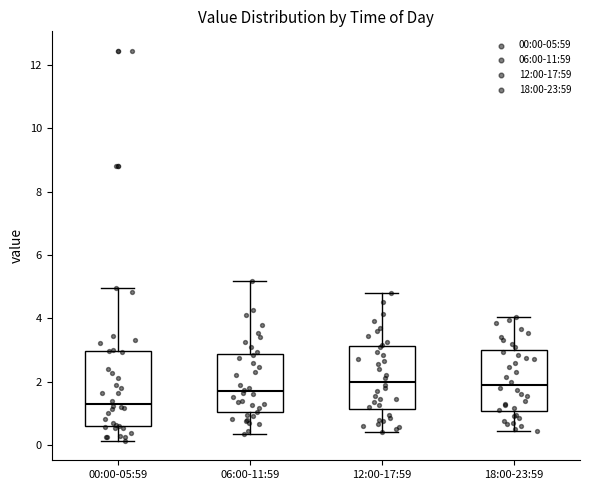

Reading left to right, transcribe this box plot: for each box, give where its median line is, the range the box spans, and where its two whiskers end, as read against the y-axis. The values are not printed on the chart, so give them approximately, as read against the axis.

00:00-05:59: median 1.4, box 0.6 to 3.0, whiskers 0.2 to 5.0
06:00-11:59: median 1.8, box 1.0 to 2.8, whiskers 0.4 to 5.2
12:00-17:59: median 2.0, box 1.2 to 3.2, whiskers 0.4 to 4.8
18:00-23:59: median 2.0, box 1.0 to 3.0, whiskers 0.4 to 4.0